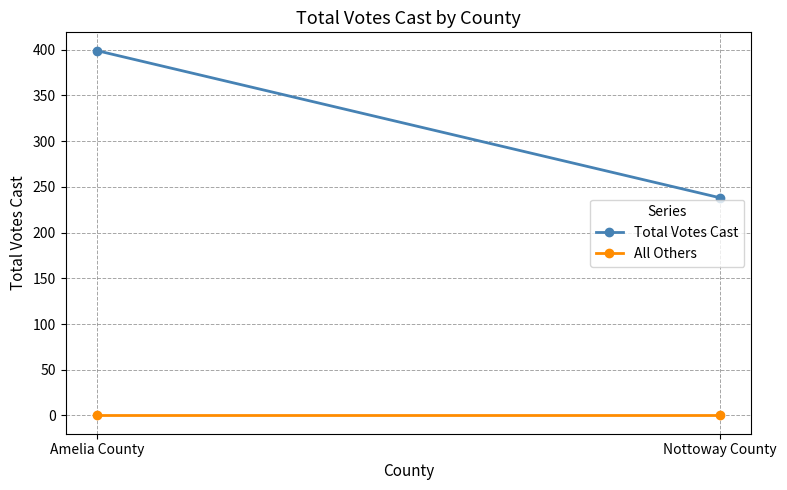

How many distinct data groups are displayed?

2